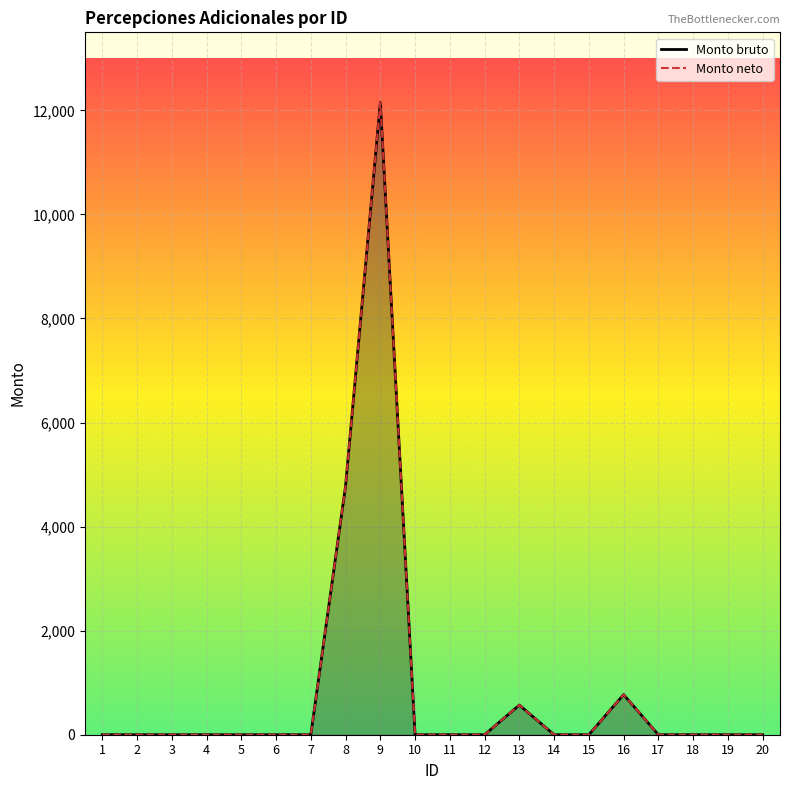

True or false: Monto bruto has a value of 0.0 at 15.

True